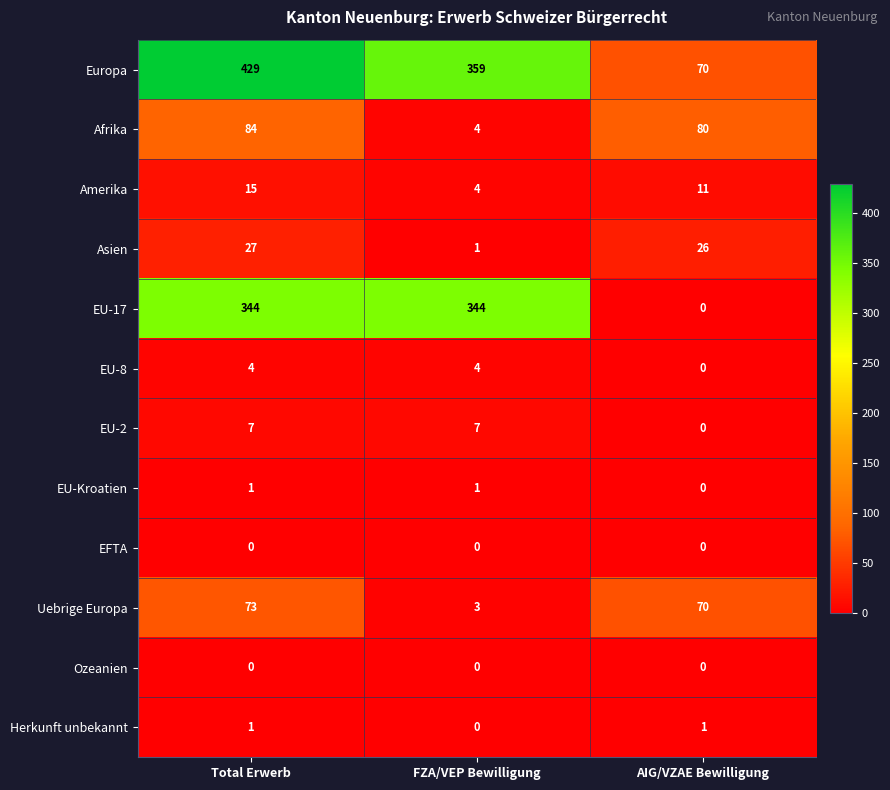

Is it true that EU-17 equals 224 at AIG/VZAE Bewilligung?

False